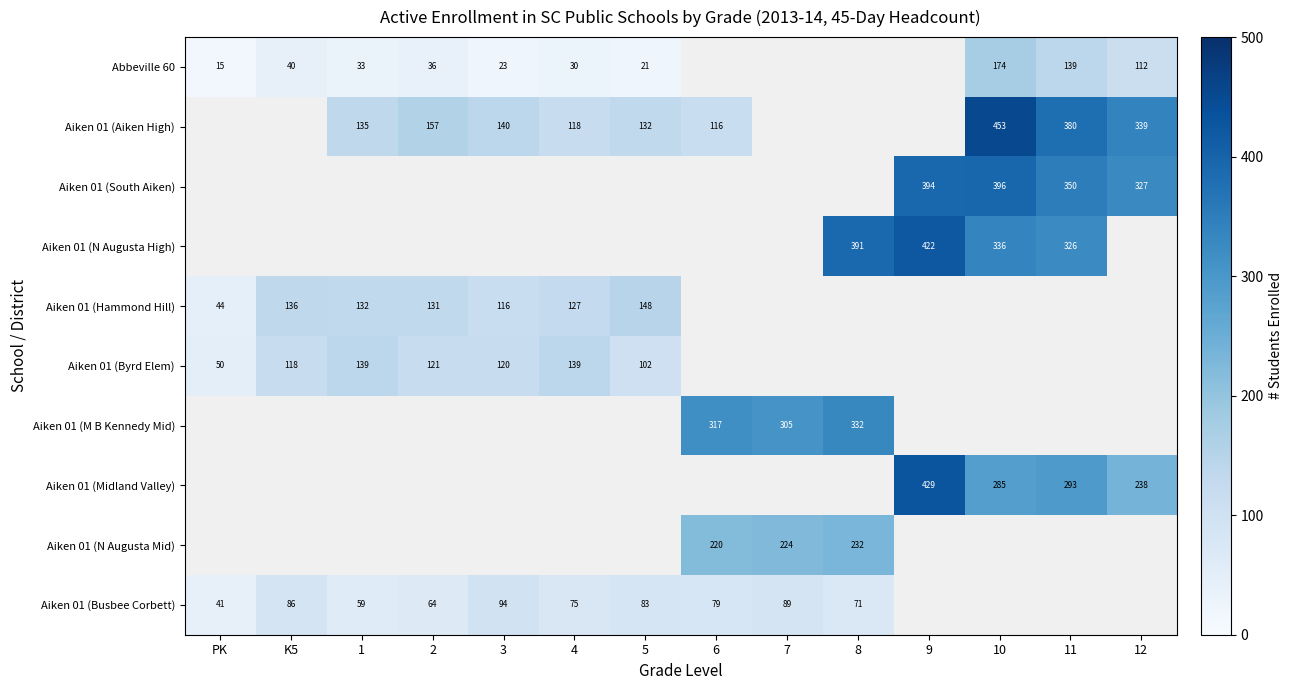

The value of Abbeville 60 at 10 is 174. True or false?

True